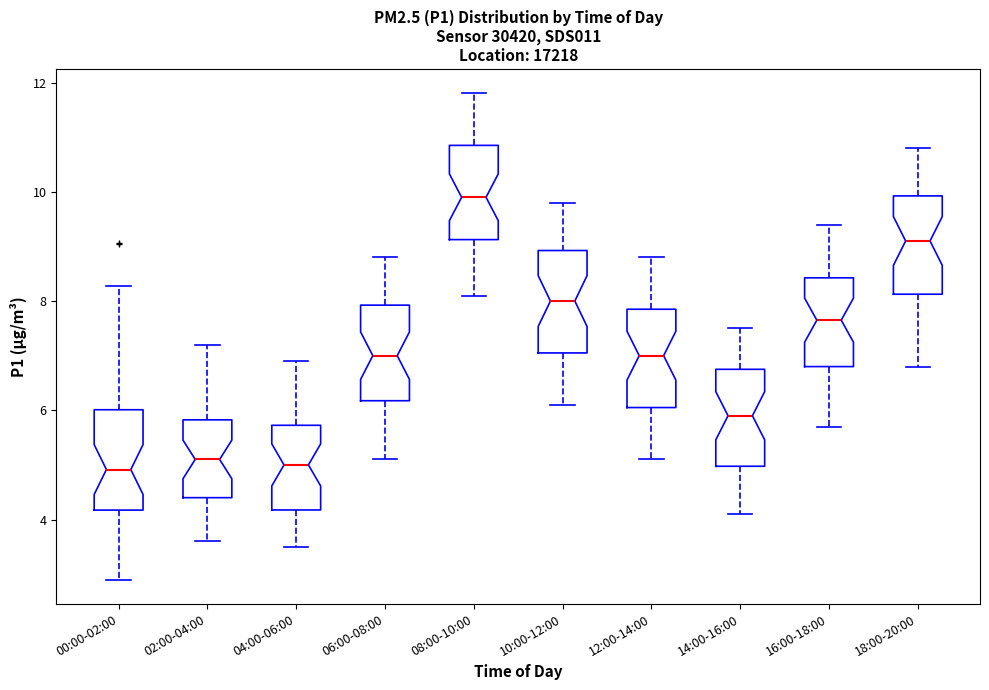

Where is the upper edge of the box for 04:00-06:00 on the y-axis? The values are not printed on the chart, so give them approximately, as read against the axis.

5.8